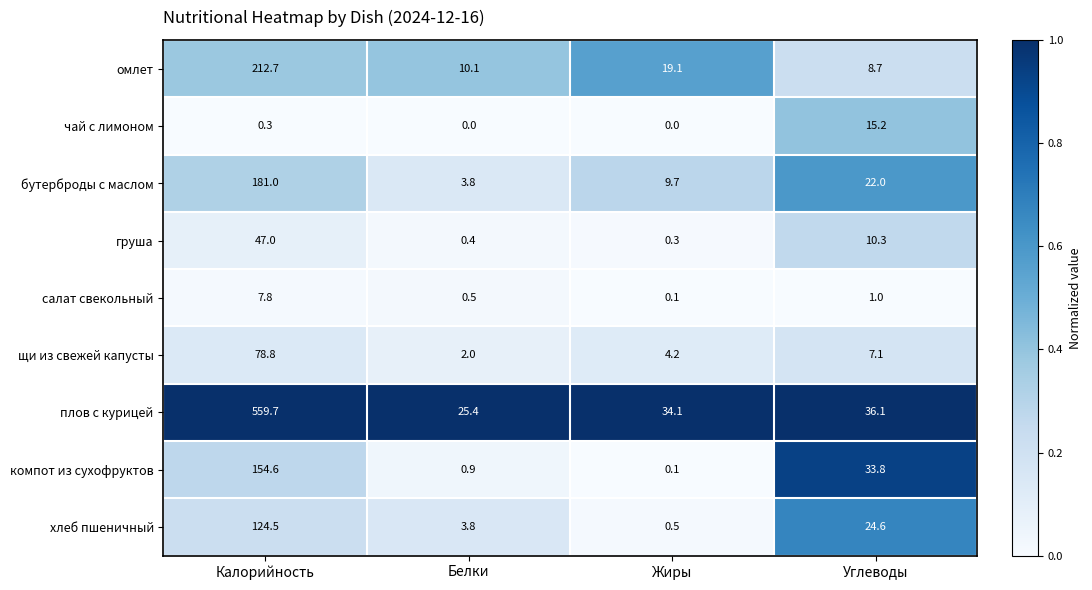

List the series in order of their peak value, highest first.

плов с курицей, омлет, бутерброды с маслом, компот из сухофруктов, хлеб пшеничный, щи из свежей капусты, груша, чай с лимоном, салат свекольный